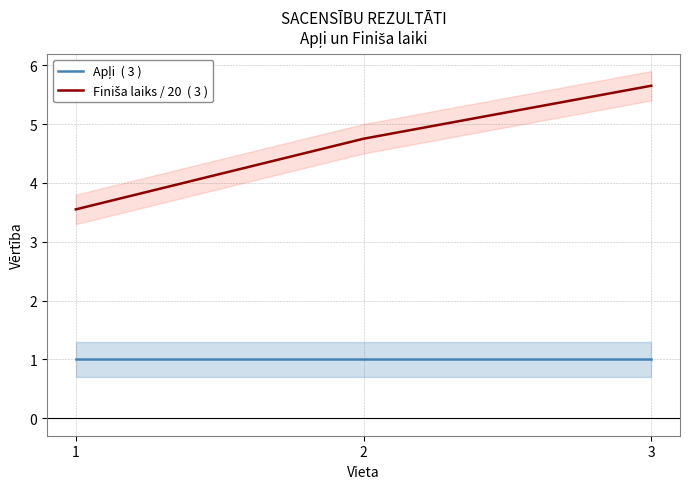

Reading left to right, transcribe all the data shown in this chart.

Apļi  ( 3 ): 1.0	1.0	1.0
Finiša laiks / 20  ( 3 ): 3.5	4.8	5.7